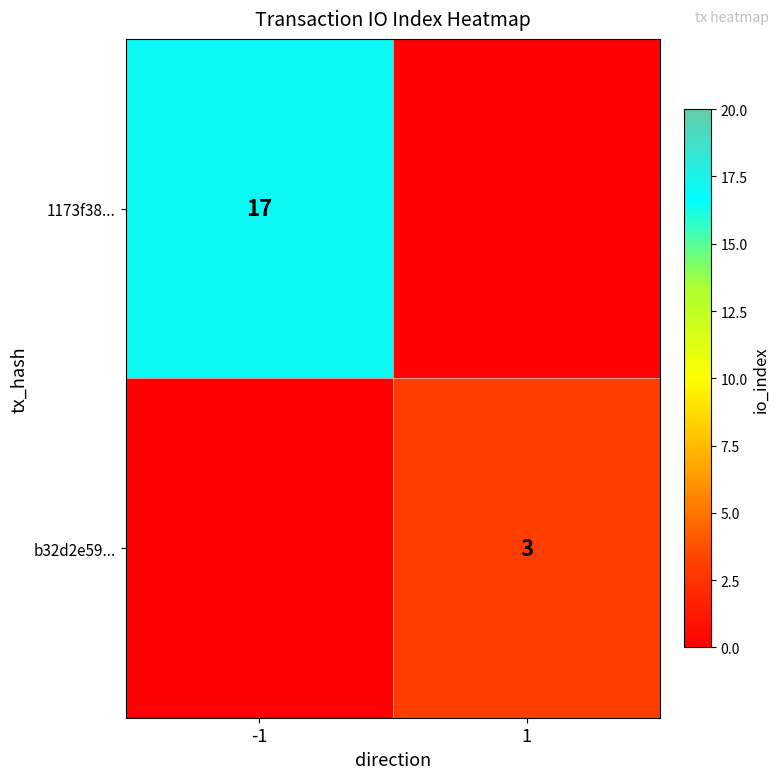

The b32d2e59... series shows 5 at 1. True or false?

False